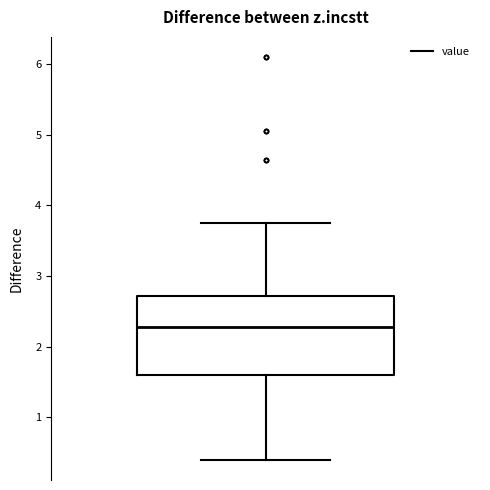

Transcribe this box plot: give where the median line is, the range the box spans, and where the two whiskers end, as read against the y-axis. The values are not printed on the chart, so give them approximately, as read against the axis.

median 2.3, box 1.6 to 2.7, whiskers 0.4 to 3.8